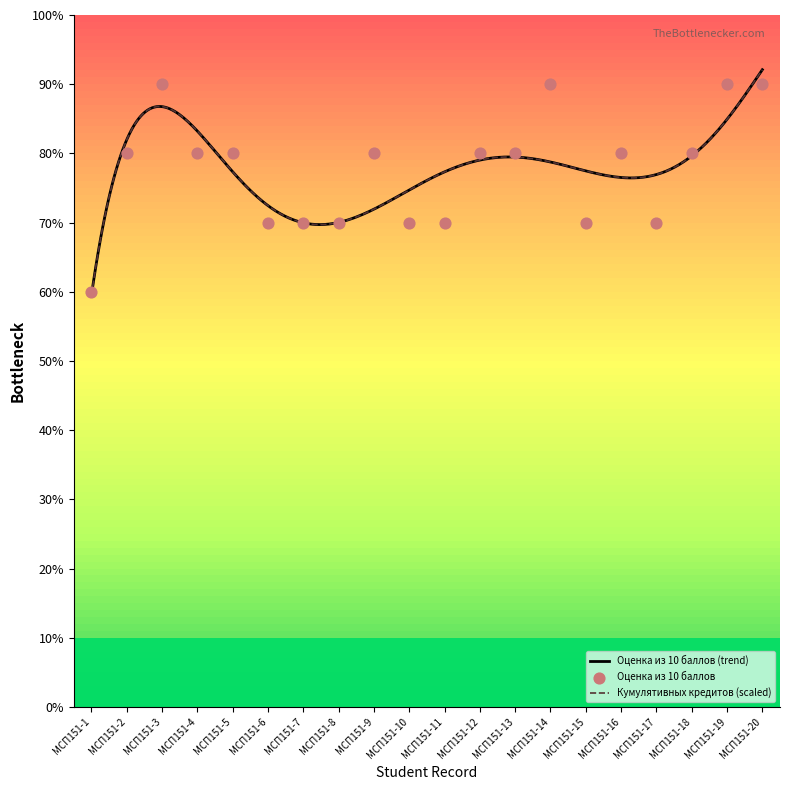

Approximately how many times larger is the value at МСП151-4 compared to МСП151-18?

1.0